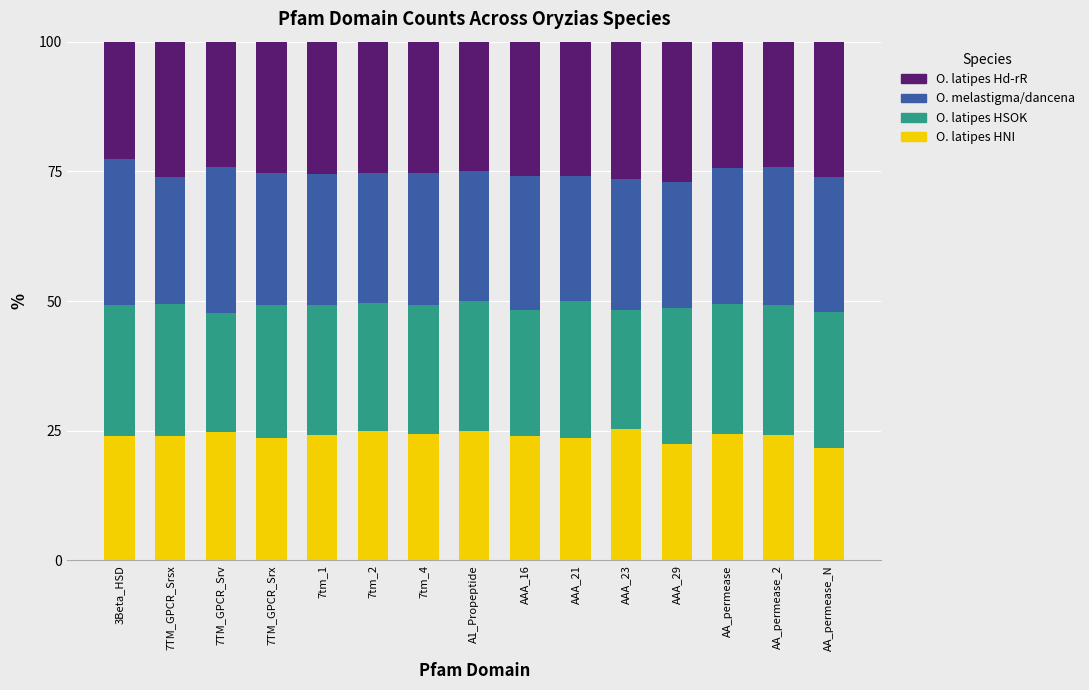

What is the maximum value for O. latipes HNI?

25.3